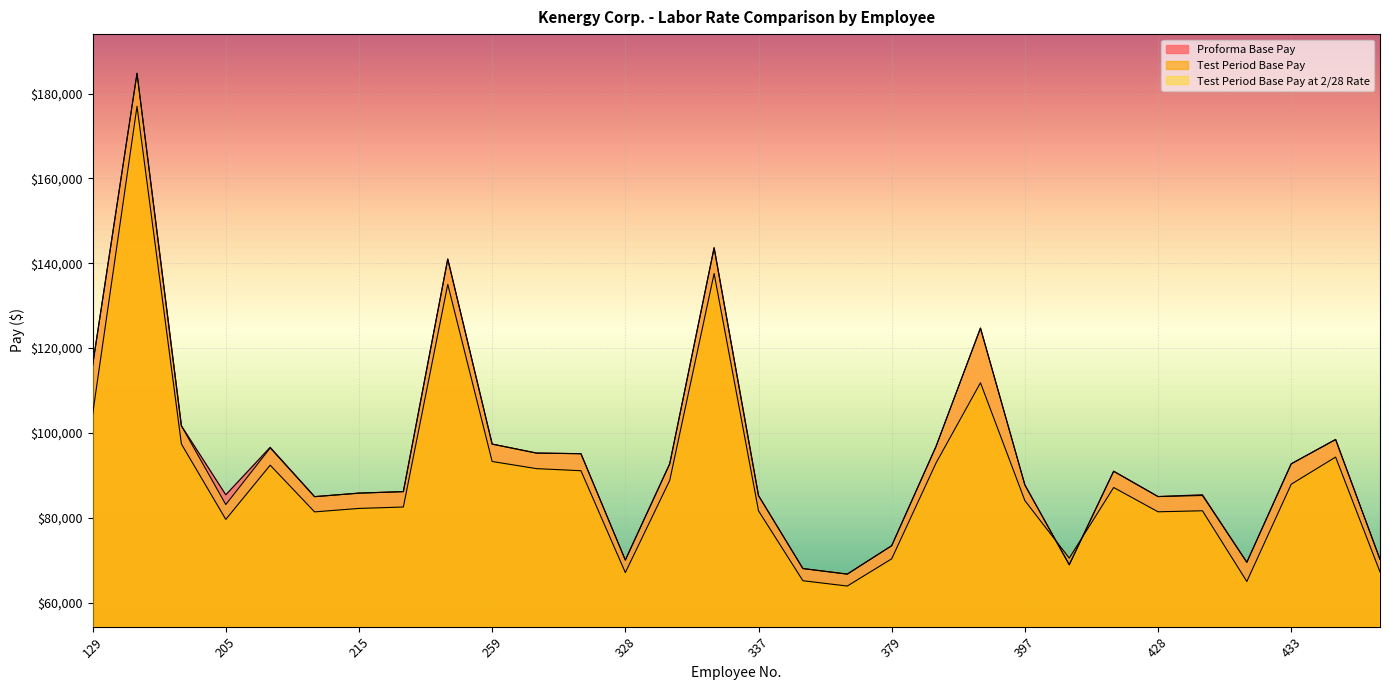

What is the value of the Test Period Base Pay point at the 25th from the left?

81400.8